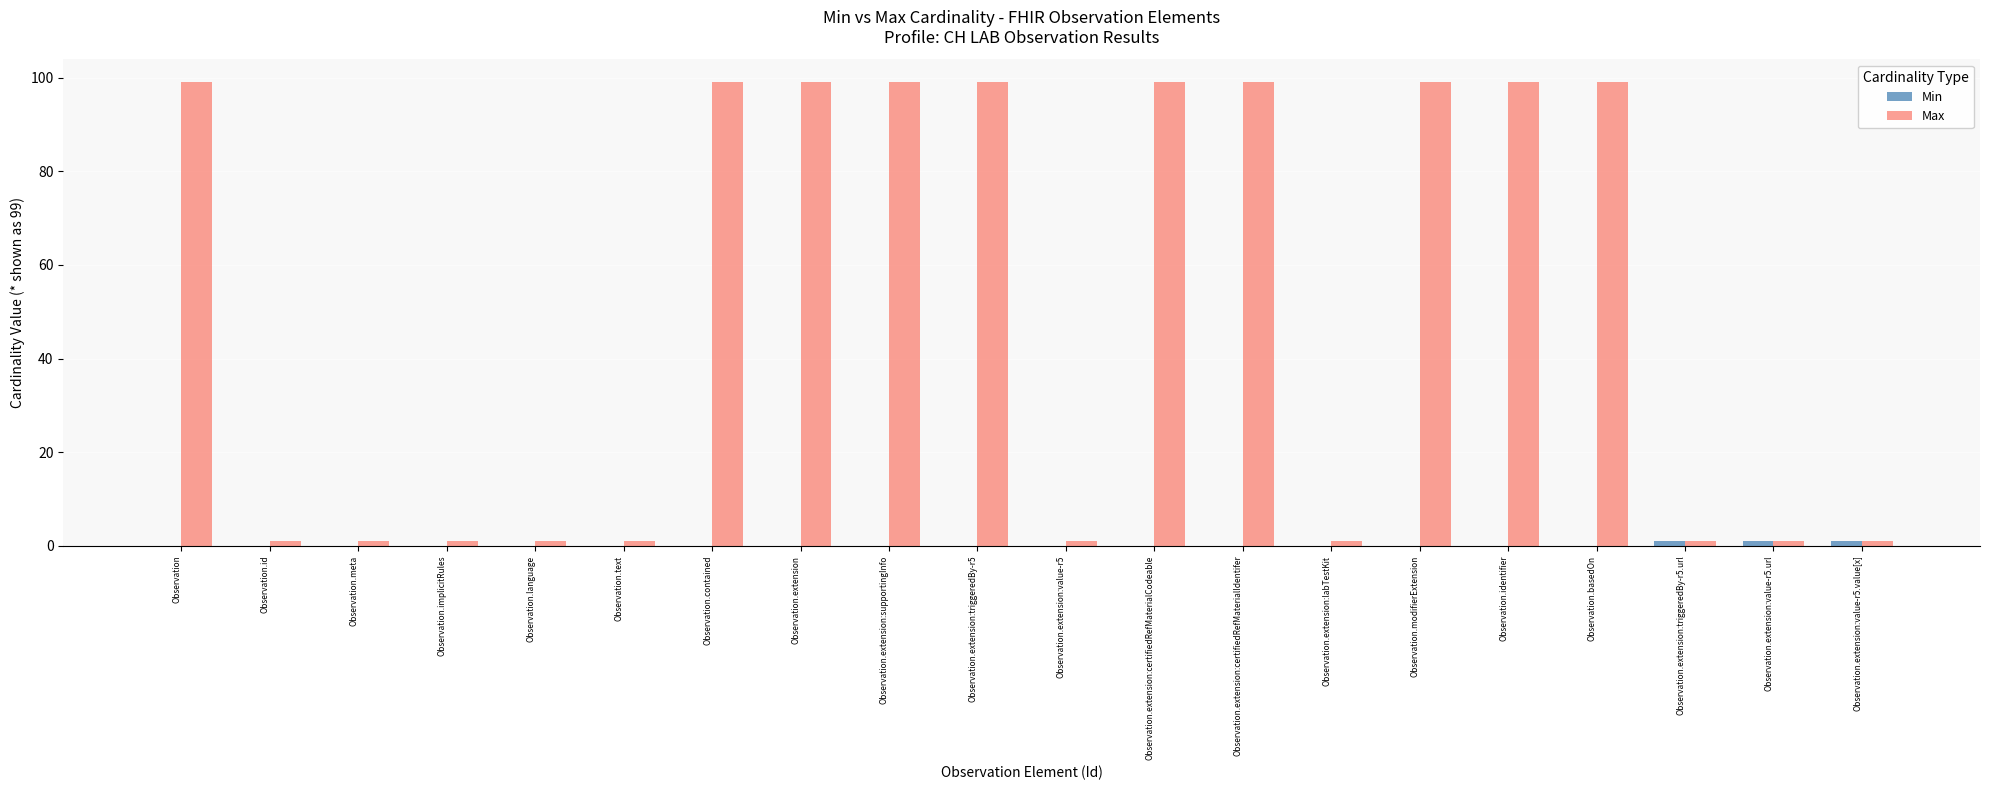

Does the chart contain stacked bars?

No